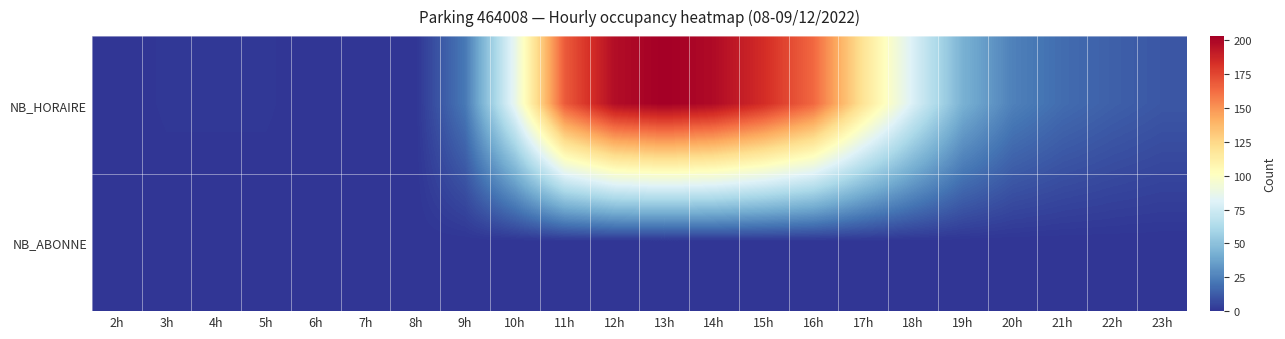

Between 10h and 19h, which series saw the biggest shift?

NB_HORAIRE